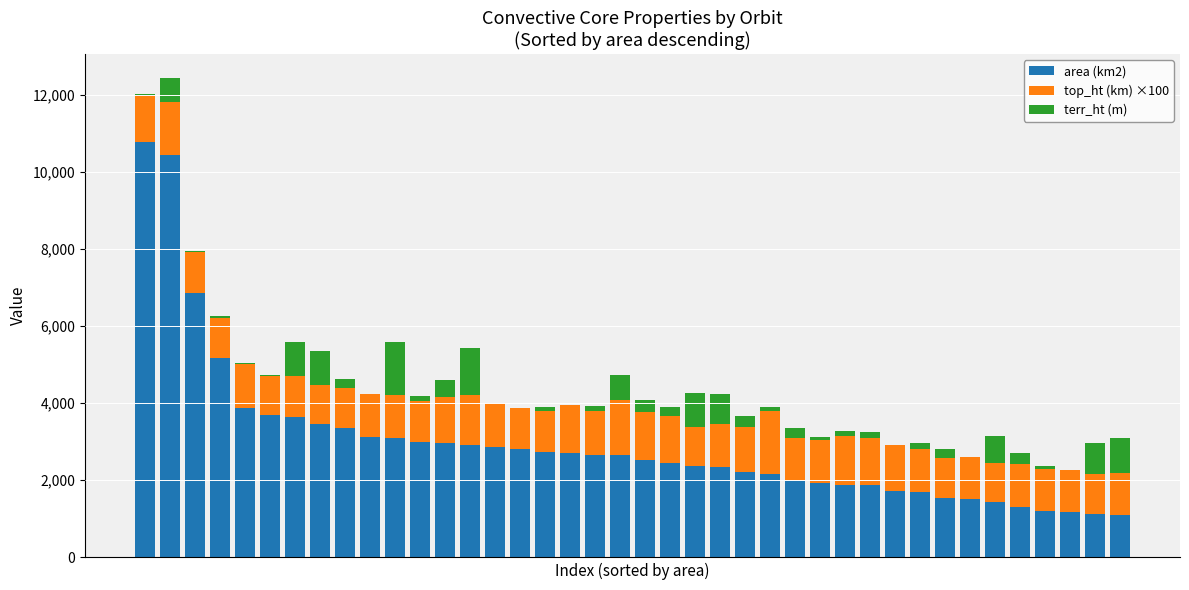

What is the maximum value for area (km2)?

10786.8